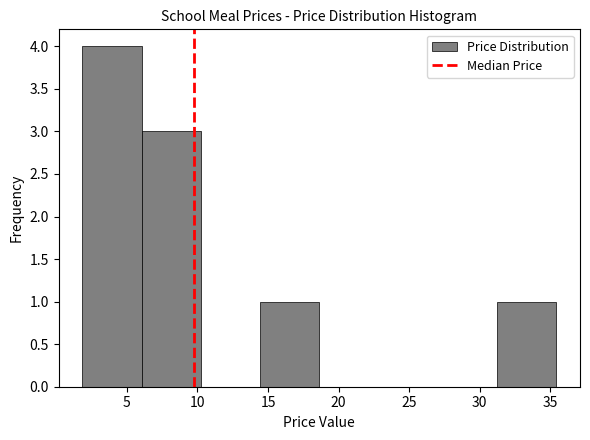

How tall is the bar that spans 14.5 to 18.5 on the x-axis? Neither the bar edges nor the heights are printed on the chart, so give them approximately, as read against the axes.

1